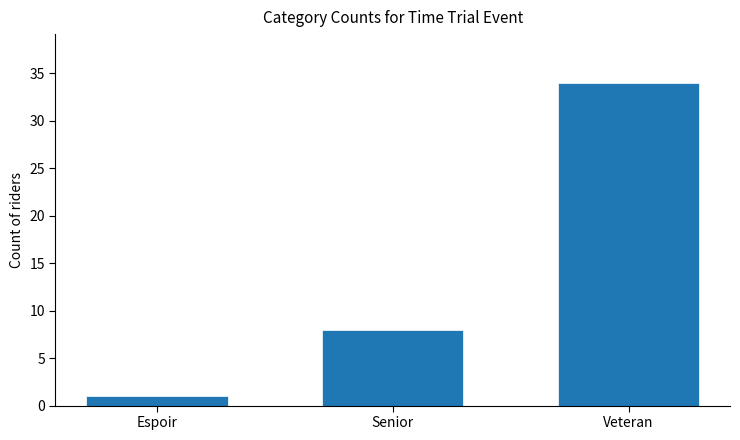

What is the difference between the maximum and minimum values?

33